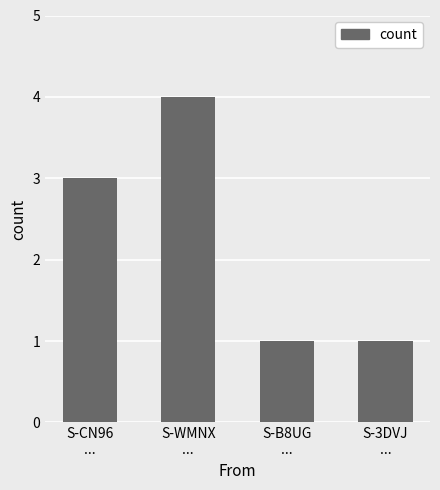

Reading left to right, list all the values displayed in this chart.

3	4	1	1